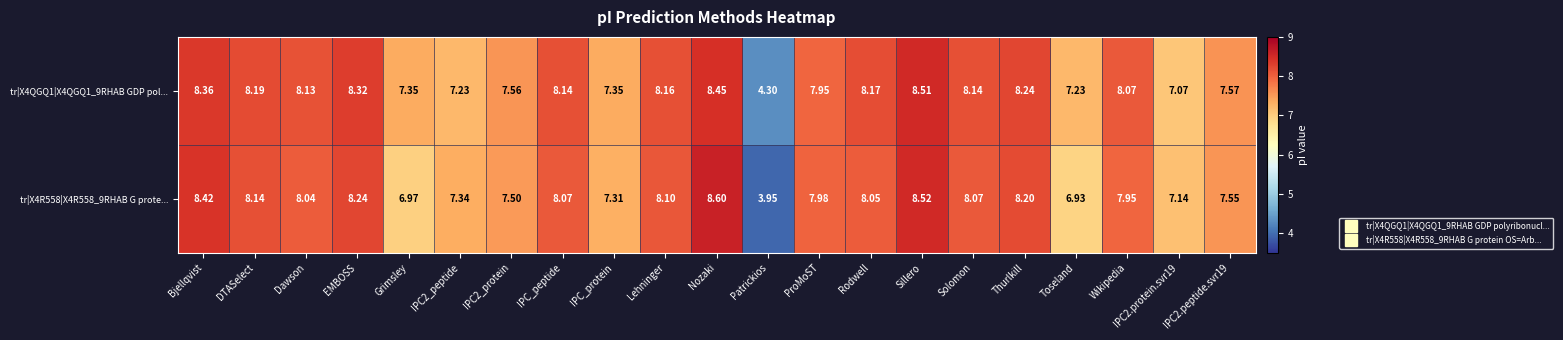

At Wikipedia, list the series in order from smallest to largest.

tr|X4R558|X4R558_9RHAB G prote..., tr|X4QGQ1|X4QGQ1_9RHAB GDP pol...